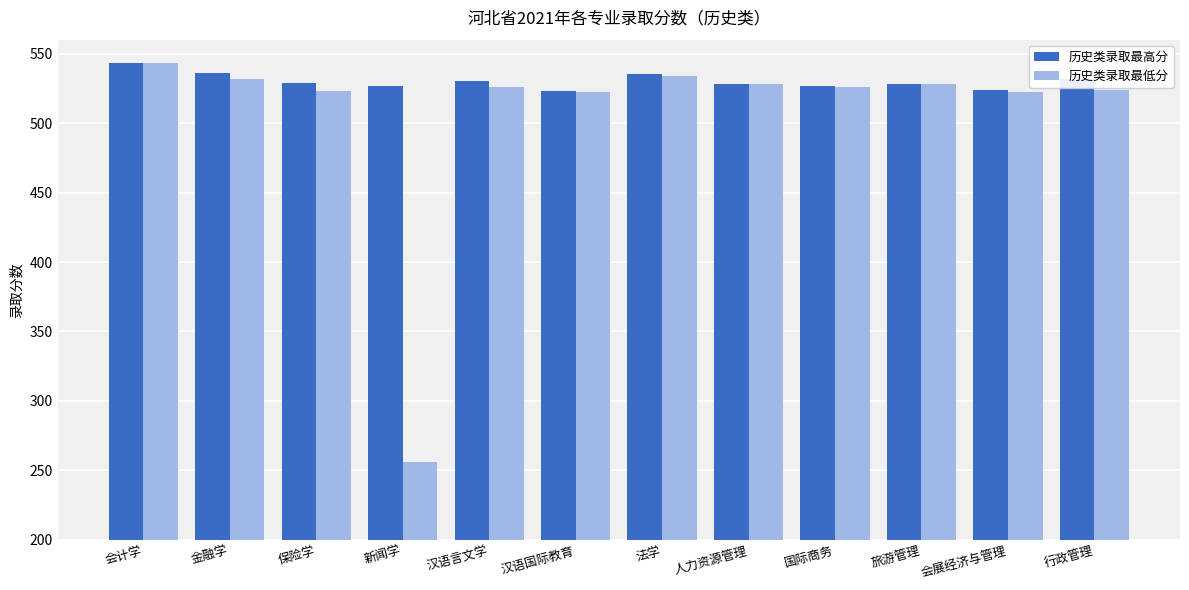

List the series in order of their overall mean, lowest first.

历史类录取最低分, 历史类录取最高分